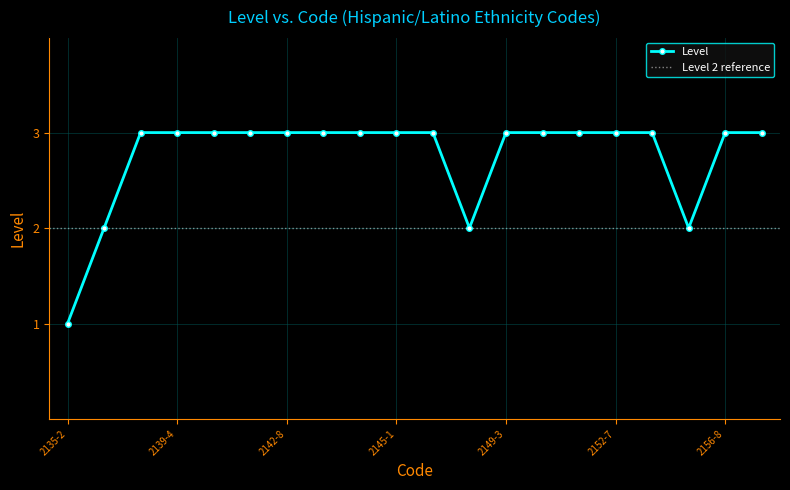

What is the label of the 11th point from the right?

2145-1